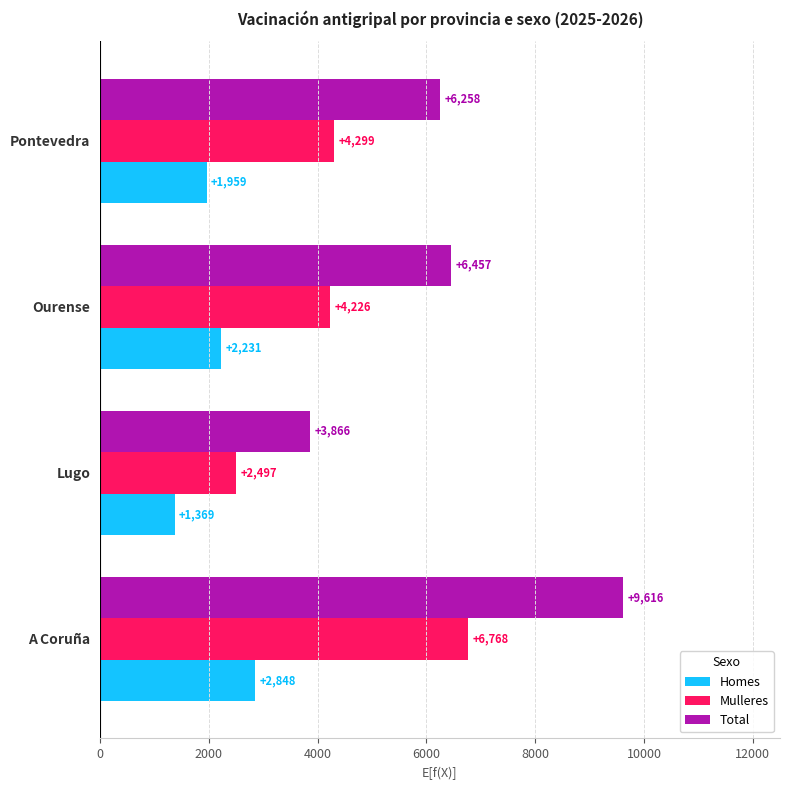

What is the difference between the maximum and minimum values in the Mulleres series?

4271